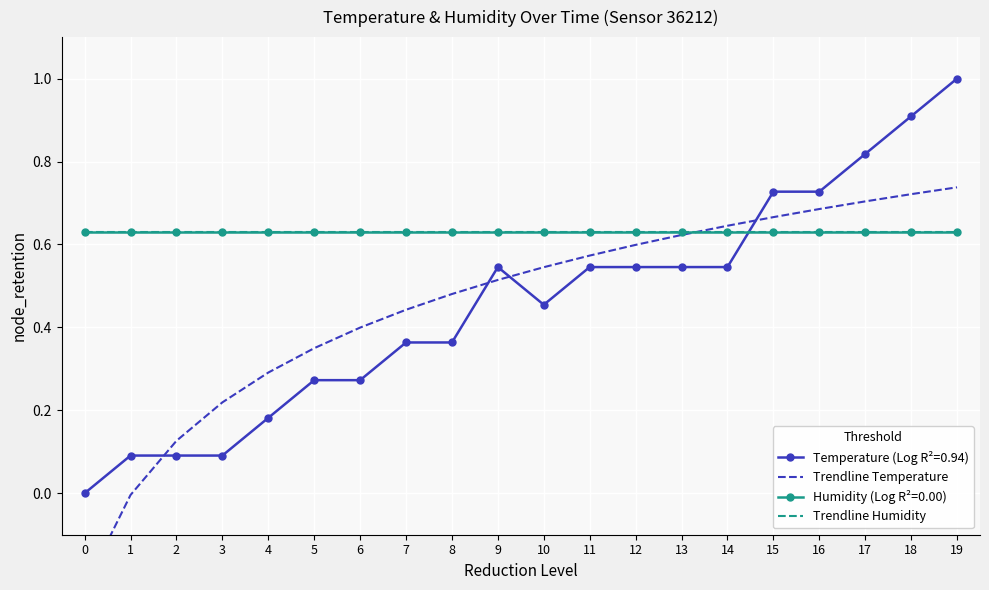

How many series are shown in this chart?

2